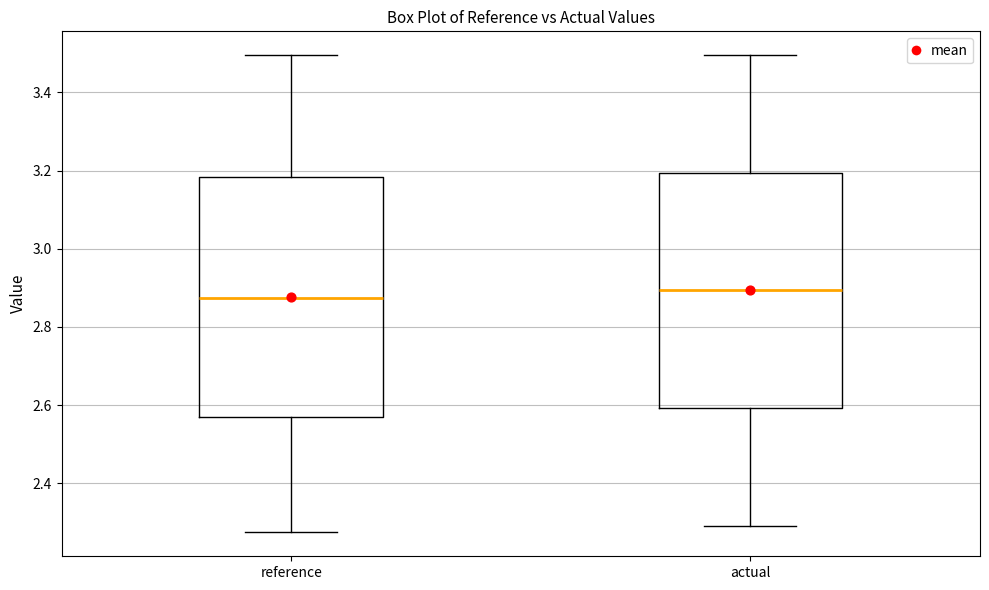

Reading left to right, transcribe this box plot: for each box, give where its median line is, the range the box spans, and where its two whiskers end, as read against the y-axis. The values are not printed on the chart, so give them approximately, as read against the axis.

reference: median 2.88, box 2.56 to 3.18, whiskers 2.28 to 3.50
actual: median 2.90, box 2.60 to 3.20, whiskers 2.30 to 3.50